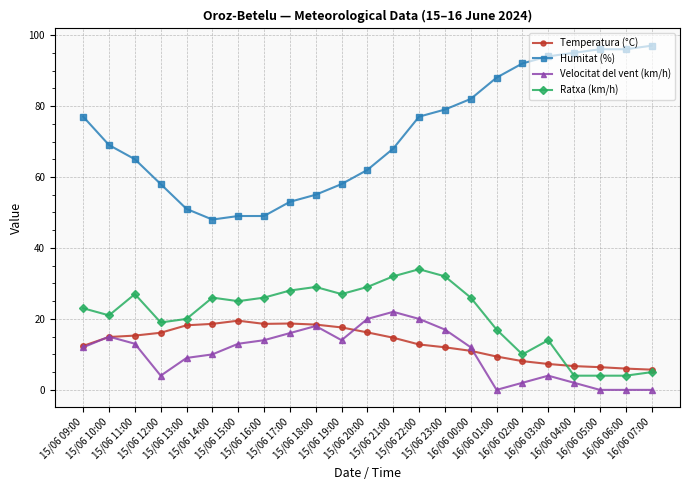

Which series changed the most between 15/06 14:00 and 15/06 19:00?

Humitat (%)